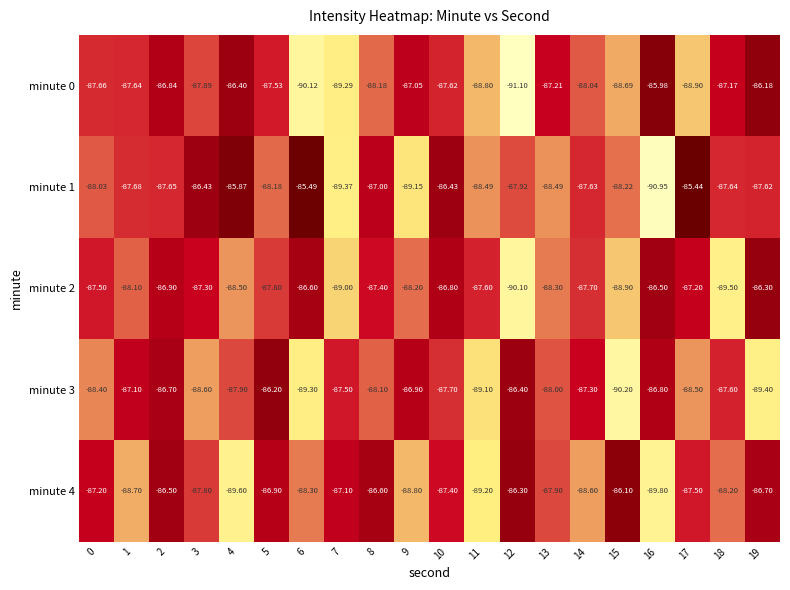

Is the value of minute 1 at 9 greater than the value of minute 3 at 10?

No